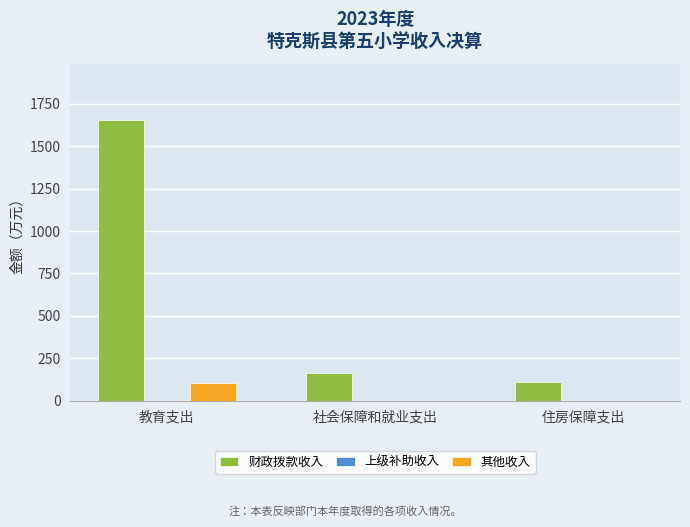

Reading right to left, extract all data points from this chart.

财政拨款收入: 住房保障支出=112.2	社会保障和就业支出=161.8	教育支出=1655.5
其他收入: 住房保障支出=0.0	社会保障和就业支出=0.0	教育支出=105.1